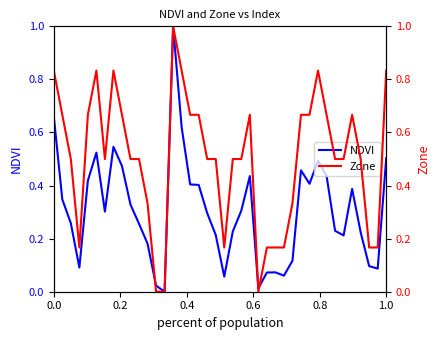

True or false: Zone and NDVI cross at least once.

True